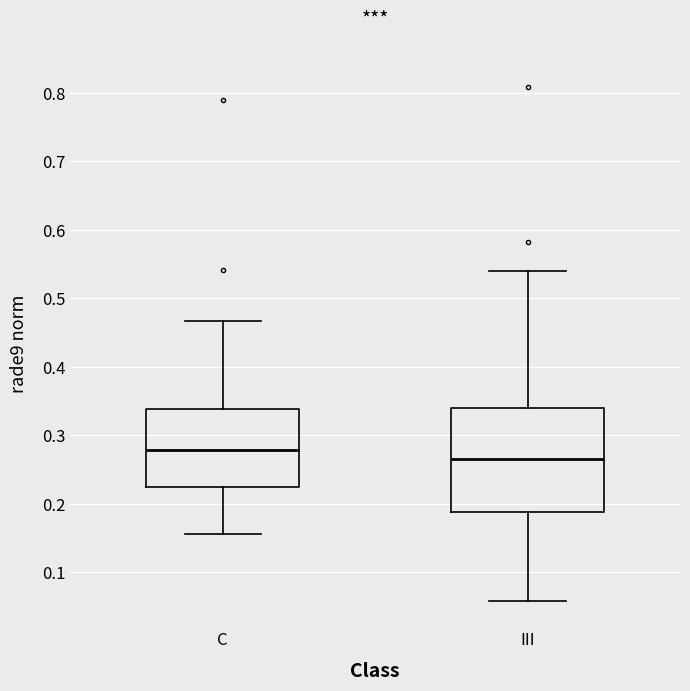

Reading left to right, transcribe this box plot: for each box, give where its median line is, the range the box spans, and where its two whiskers end, as read against the y-axis. The values are not printed on the chart, so give them approximately, as read against the axis.

C: median 0.28, box 0.23 to 0.34, whiskers 0.16 to 0.47
III: median 0.27, box 0.19 to 0.34, whiskers 0.06 to 0.54